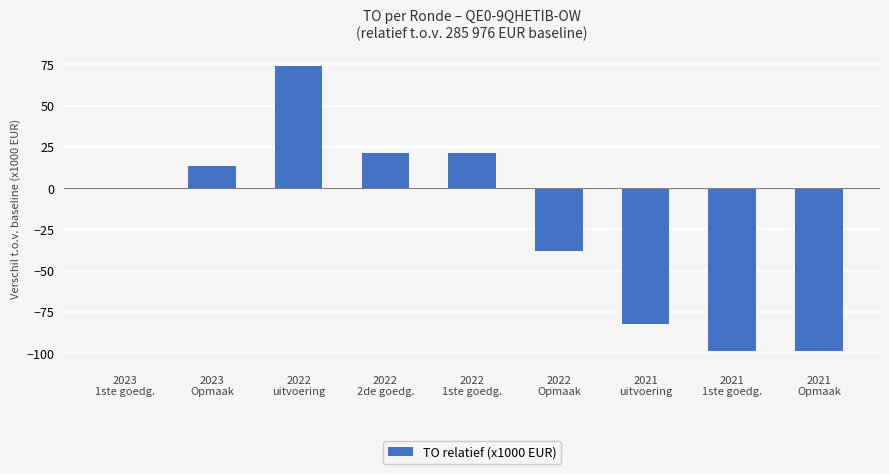

What is the greatest value displayed?

74.2